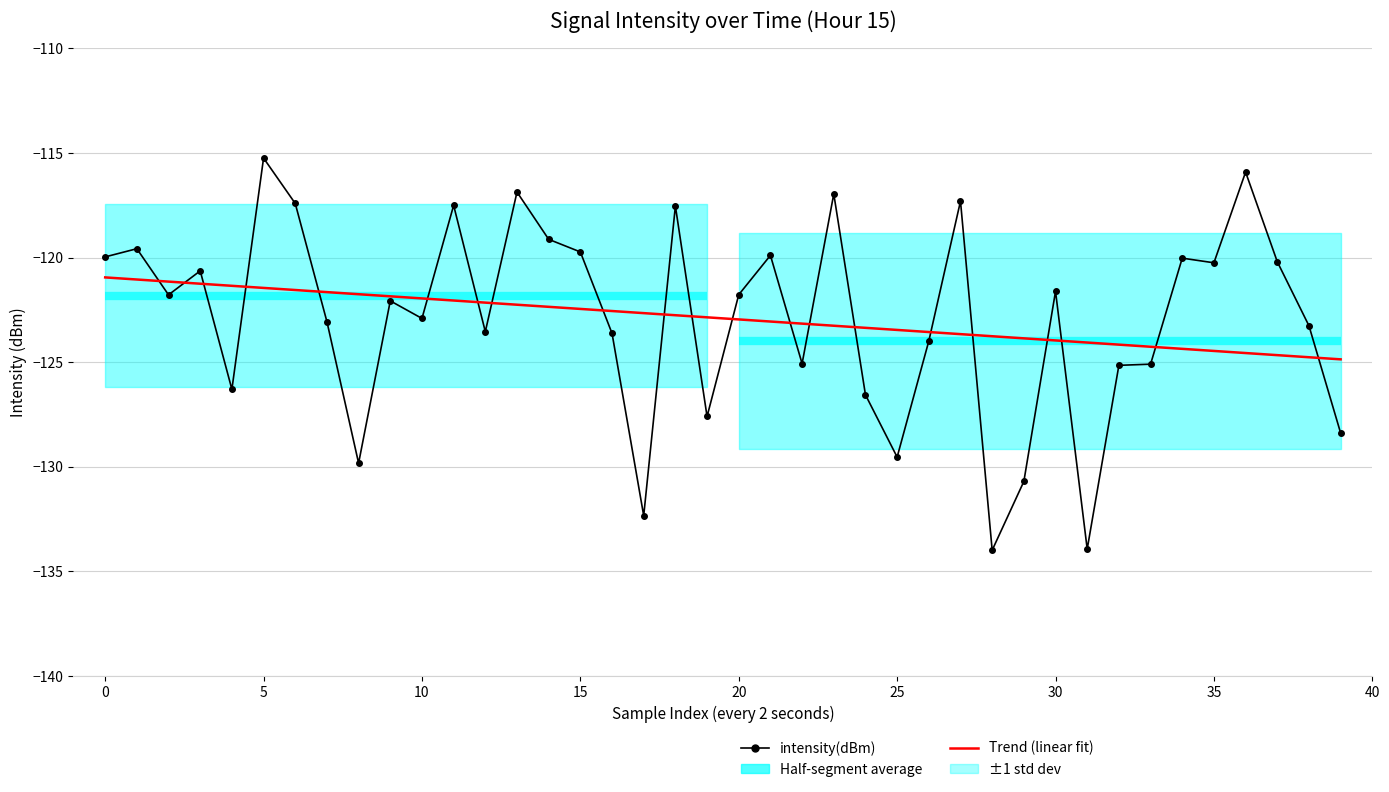

What is the spread (max minus min) of values at 15?

4.9